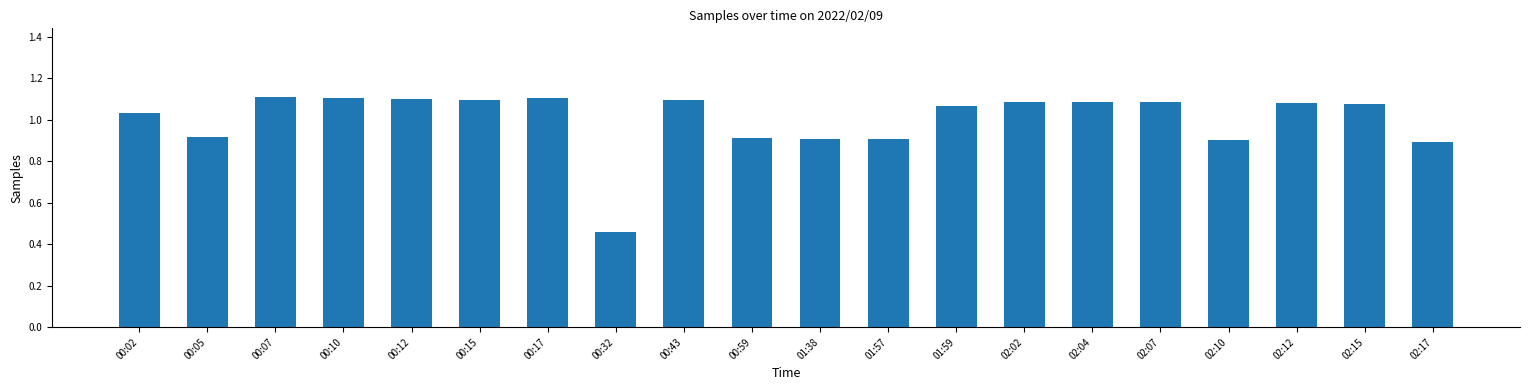

Is it true that the value at 01:38 is 0.9?

True